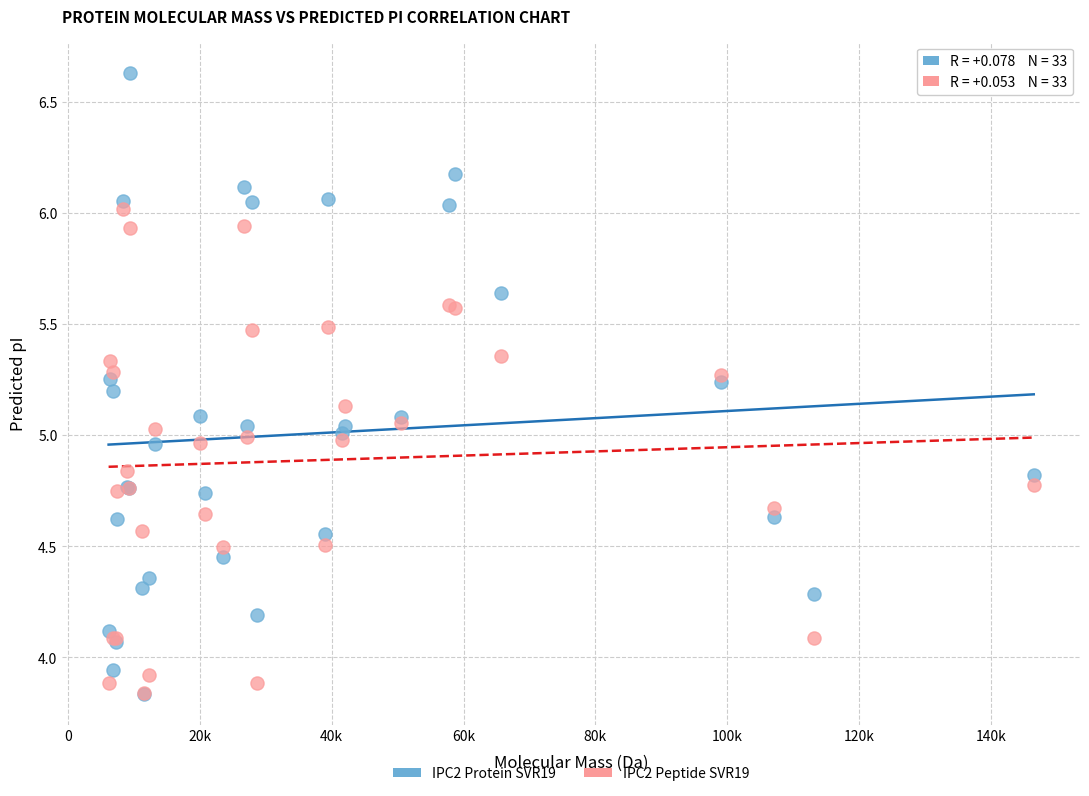

Which series contains the highest Y value?

IPC2 Protein SVR19